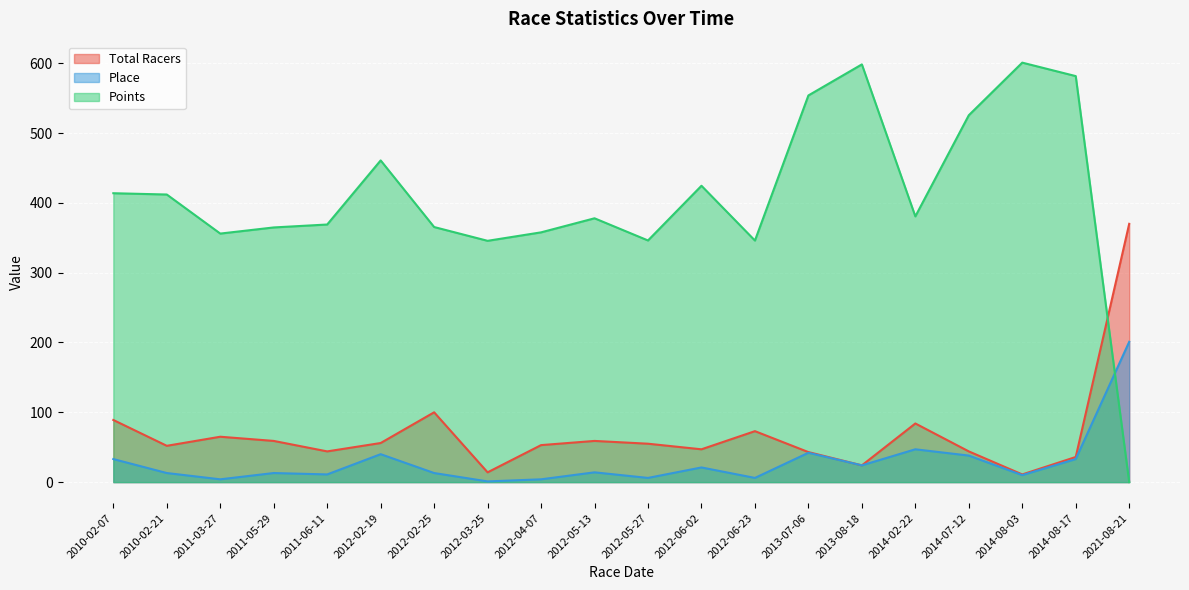

Which category has the lowest value across all series?

2021-08-21